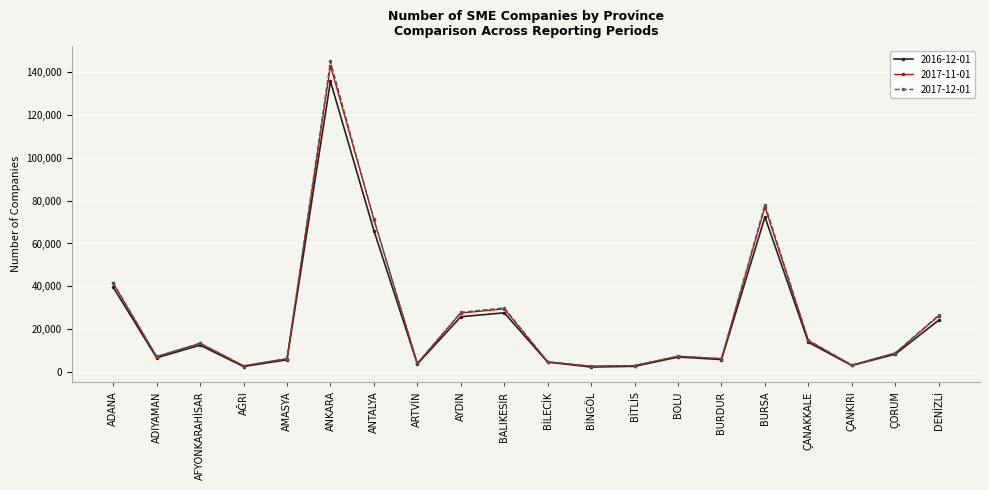

Which category has the highest value across all series?

ANKARA